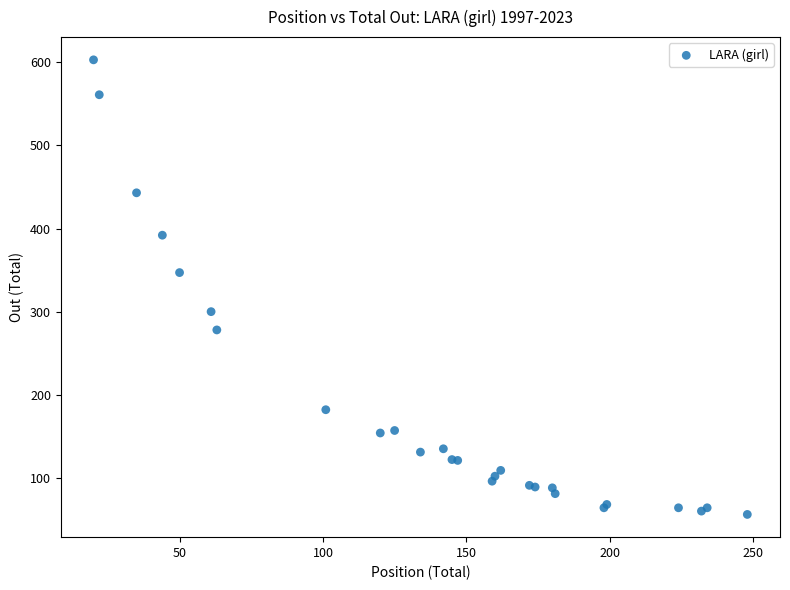

What Y value in the scatter plot is closest to 329?

347